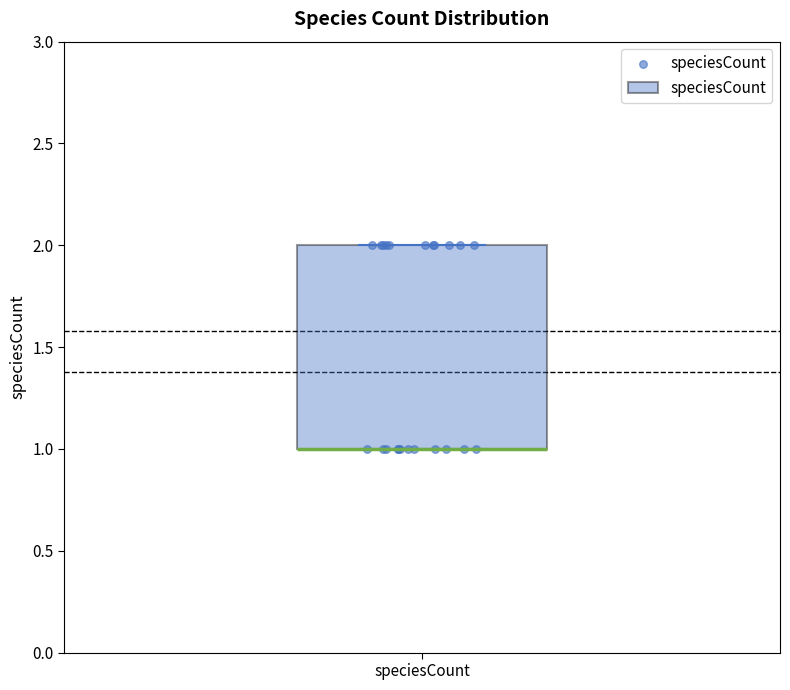

Read this box plot against the y-axis: the position of the median line, the range covered by the box, and the ends of both whiskers. The values are not printed on the chart, so give them approximately, as read against the axis.

median 1 (drawn on the box's lower edge), box 1 to 2, whiskers 1 to 2